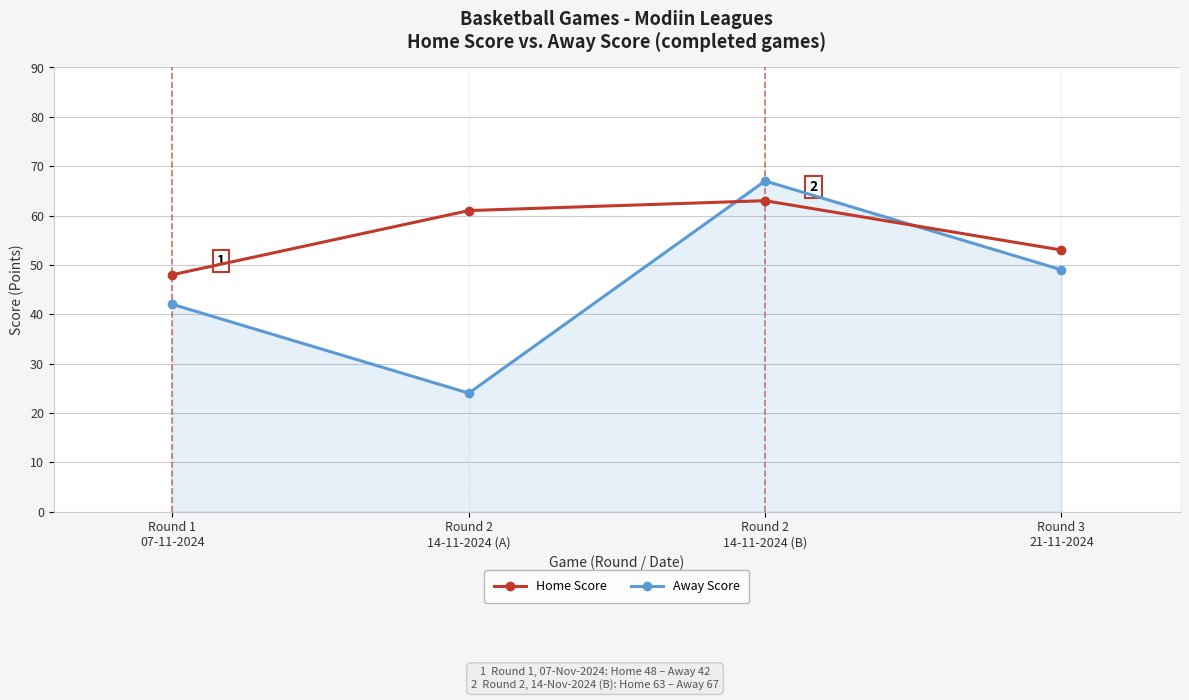

What is the difference between the maximum and minimum values in the Home Score series?

15